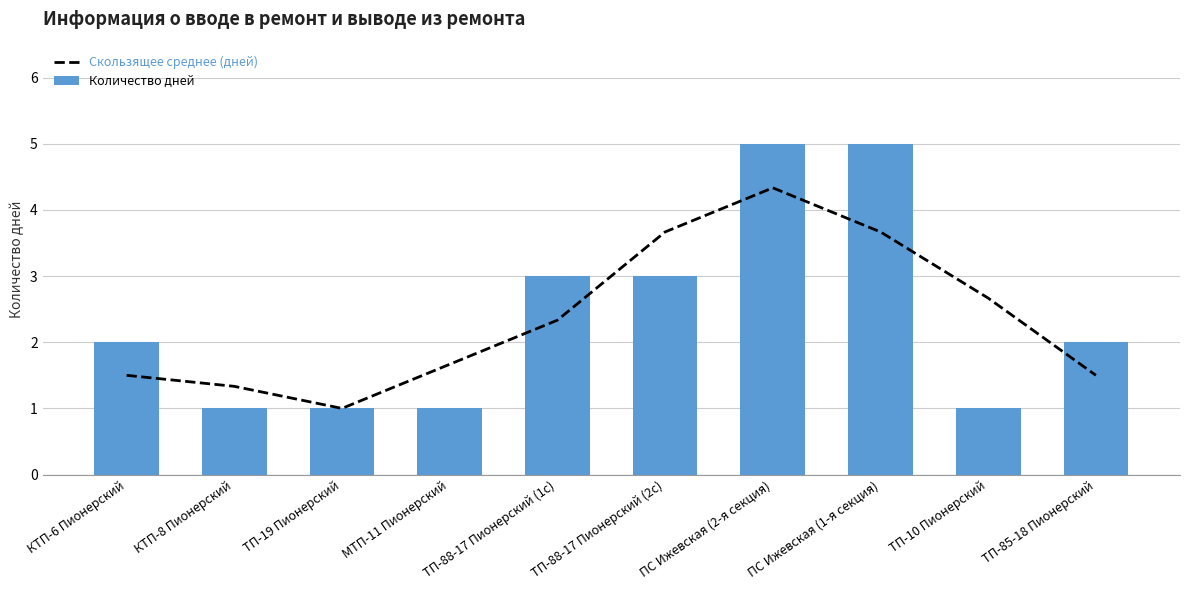

What is the label of the 5th bar from the left?

ТП-88-17 Пионерский (1с)